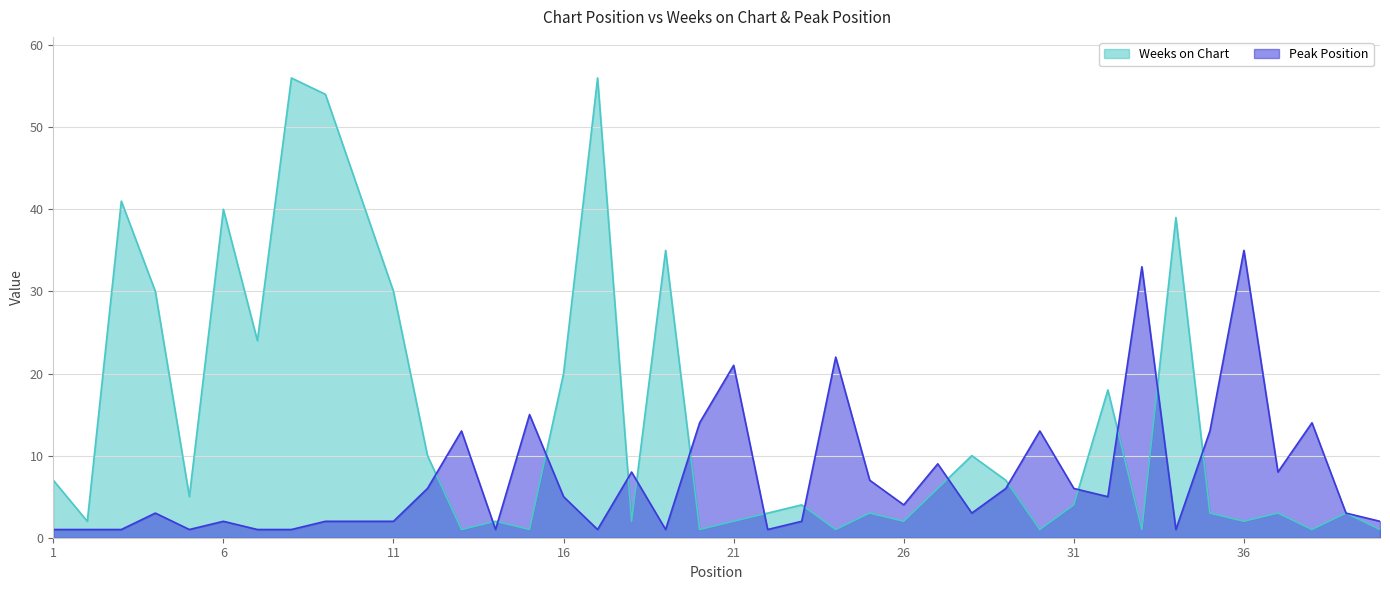

What is the value of the Peak Position point at the 16th from the left?

5